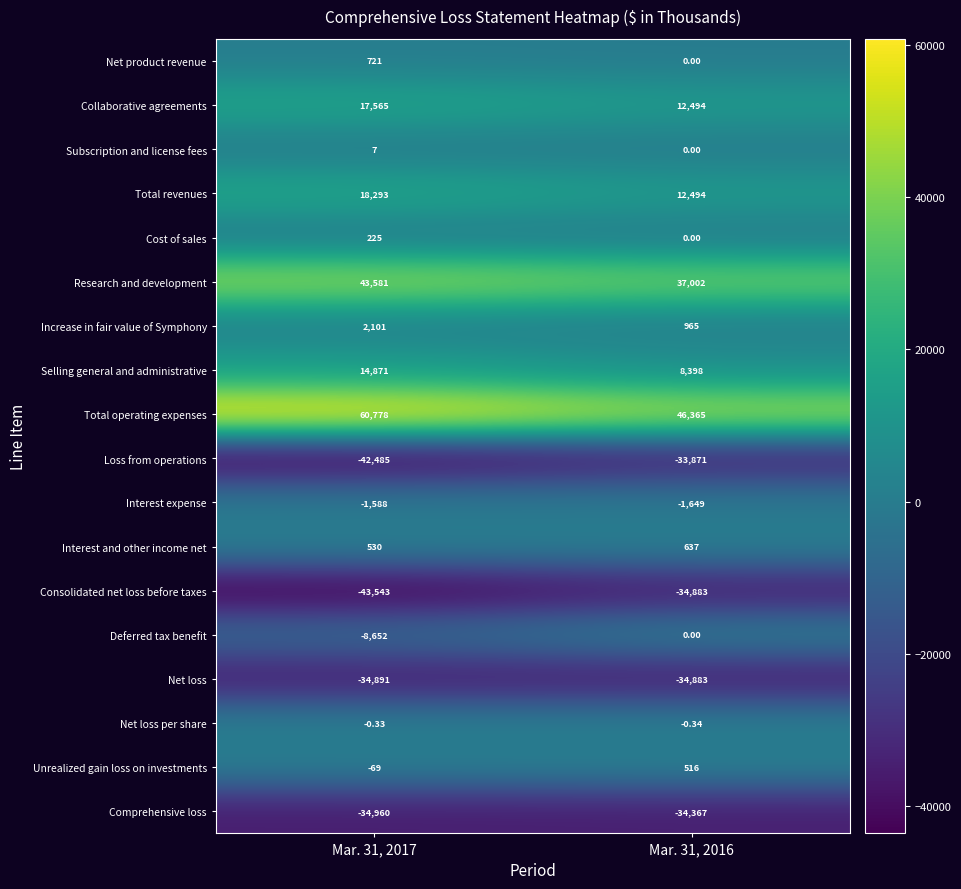

What is the spread (max minus min) of values at Mar. 31, 2016?

81248.0